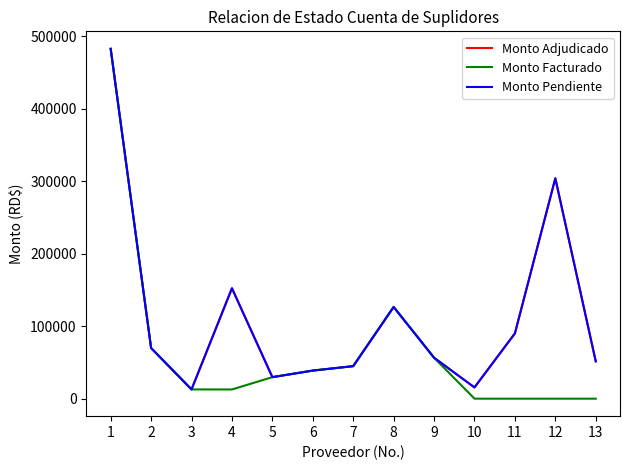

True or false: Monto Pendiente has a value of 482345.2 at 1.

True